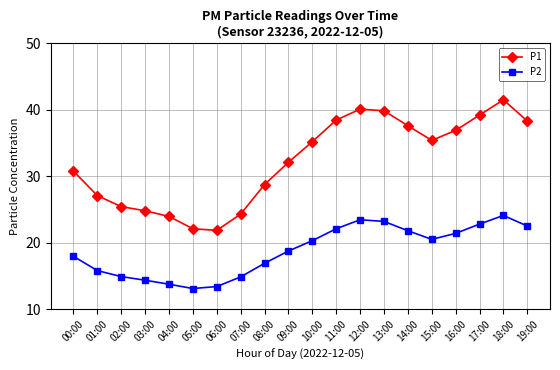

What is the minimum value for P1?

21.9